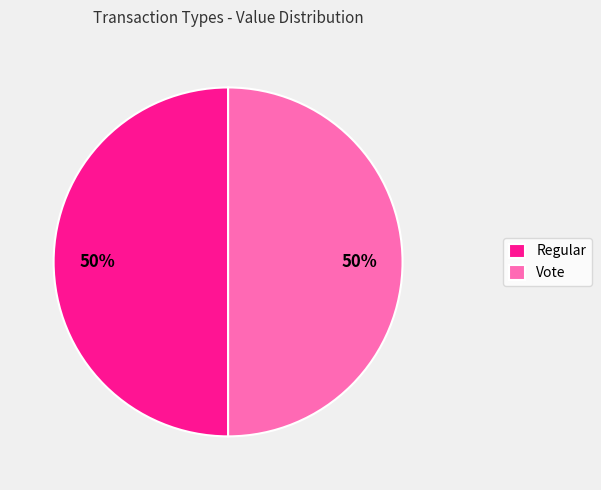

To the nearest percent, what is the combined percentage of Regular and Vote?

100%